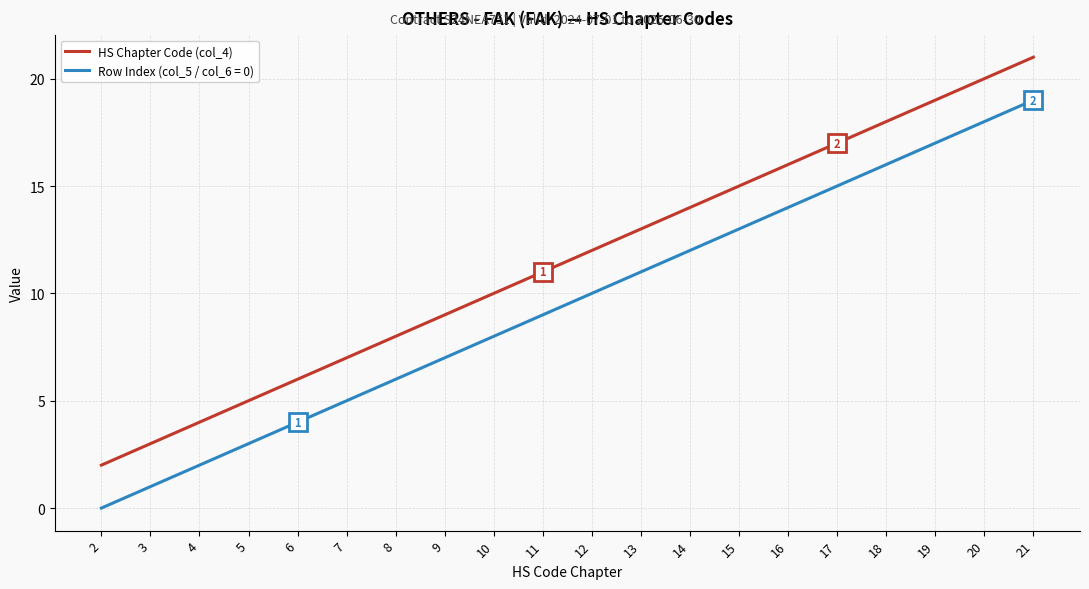

Rank the series by their maximum value, from highest to lowest.

HS Chapter Code (col_4), Row Index (col_5 / col_6 = 0)